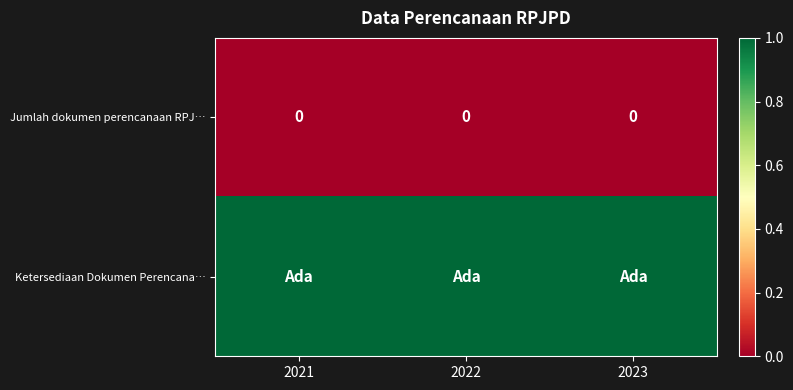

The value of Jumlah dokumen perencanaan RPJ… at 2021 is 0. True or false?

True